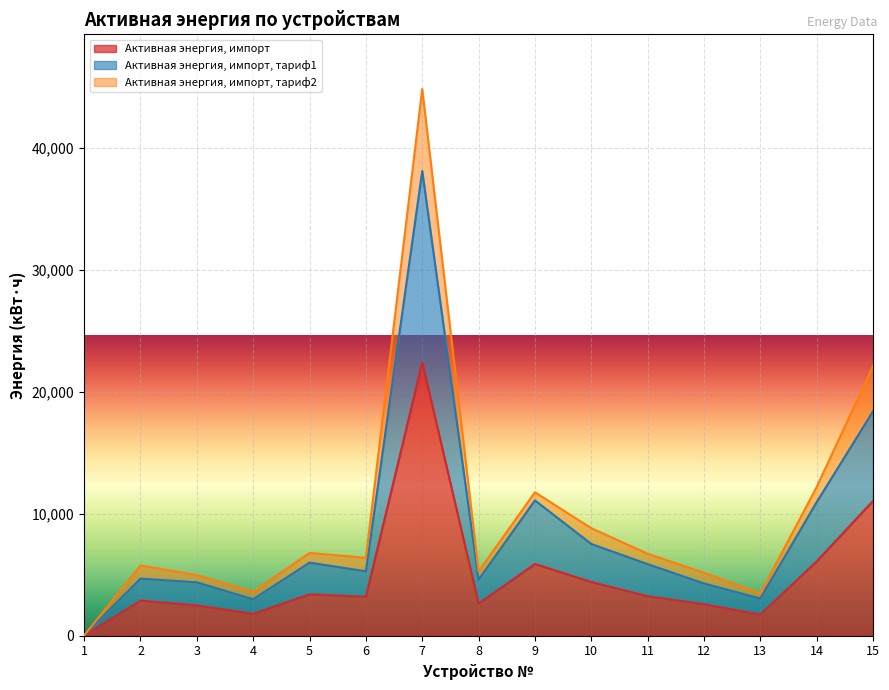

What is the lowest value of the Активная энергия, импорт series?

14.1